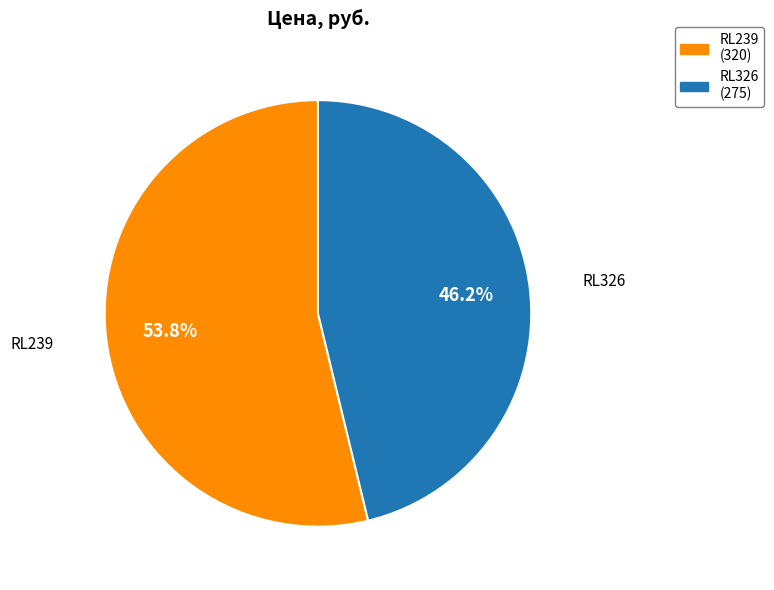

Which category accounts for the majority?

RL239